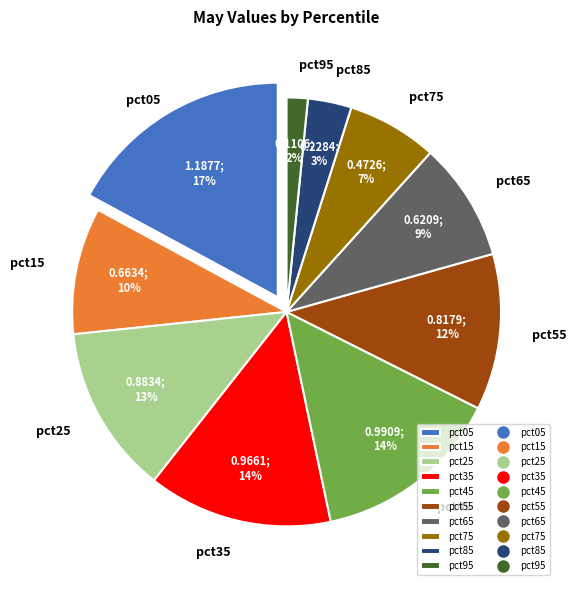

Which slice is the smallest?

pct95